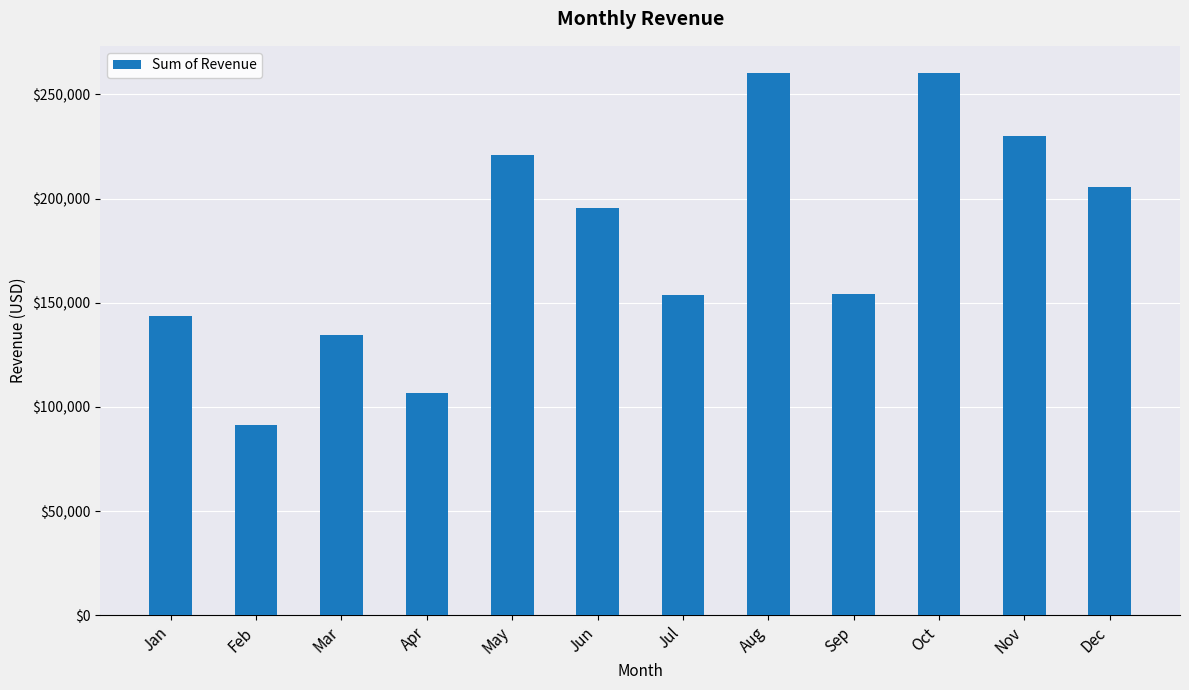

The value at Feb is 18375. True or false?

False